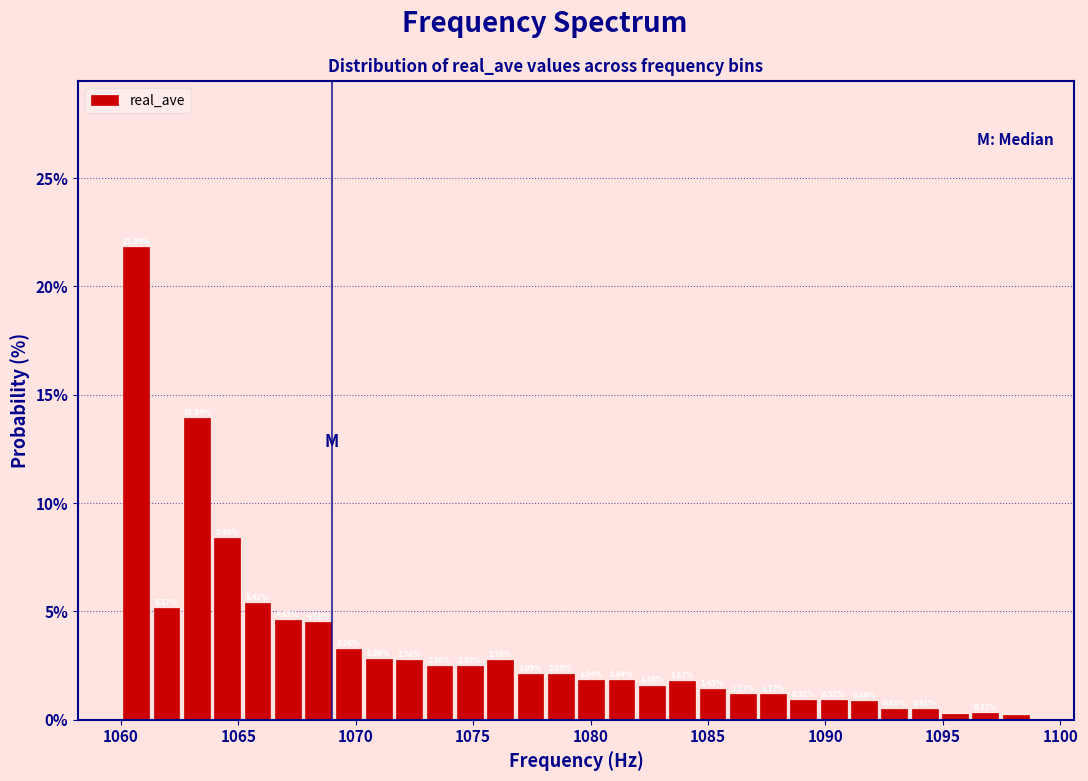

Around what value on the x-axis is the tallest bar? Give the approximate position of its centre, as read against the axis.

1060.5